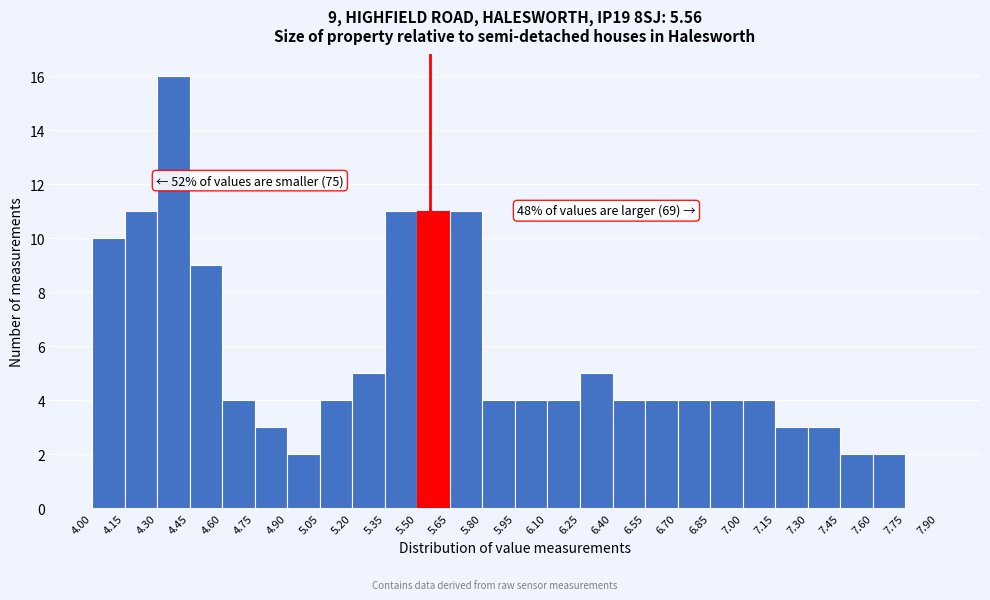

Over which range of the x-axis is the bar tallest?

4.30 to 4.45